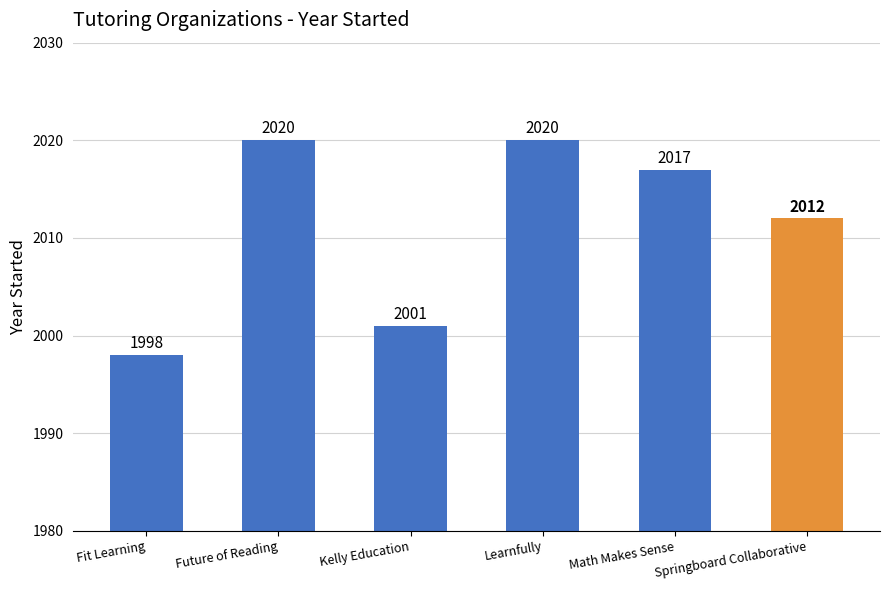

What is the value of the 5th bar from the left?

2017